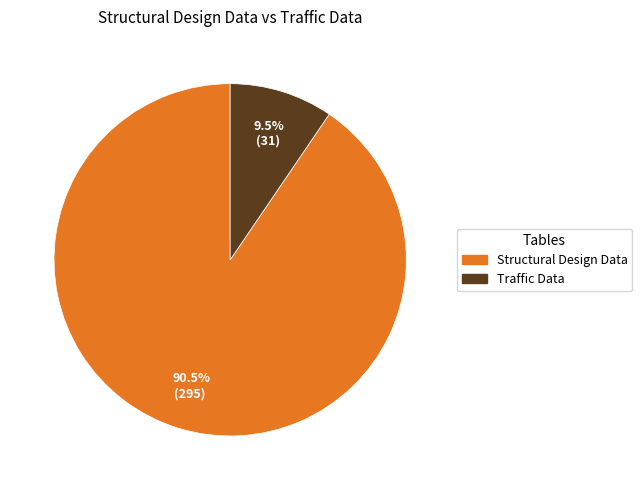

Is there a majority slice in this chart?

Yes